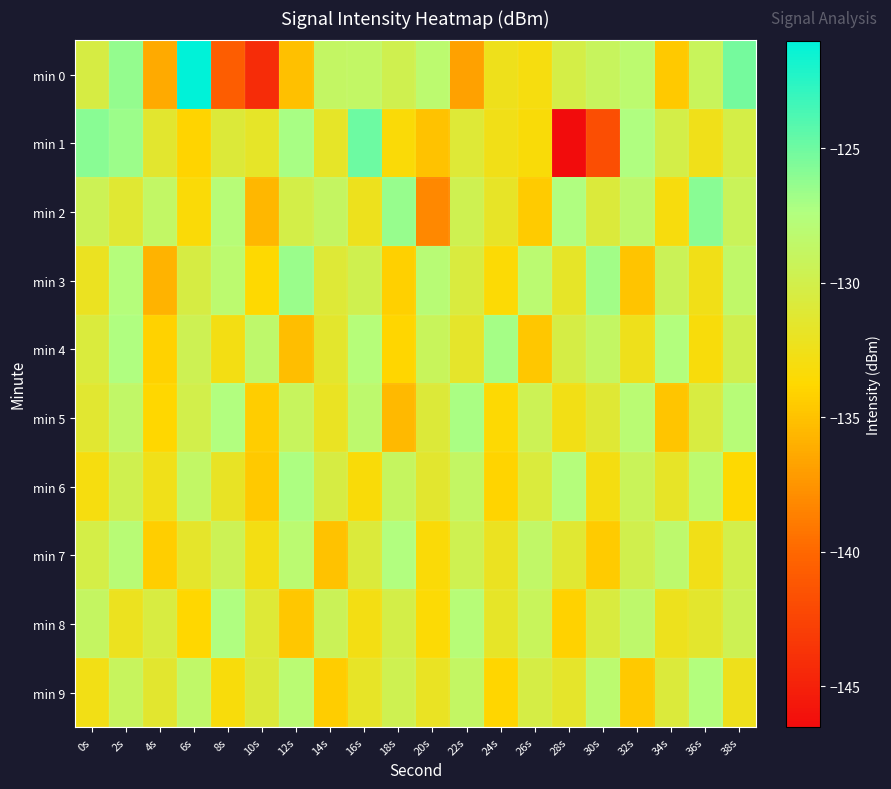

What is the difference between the highest and lowest values at 2s?

5.9